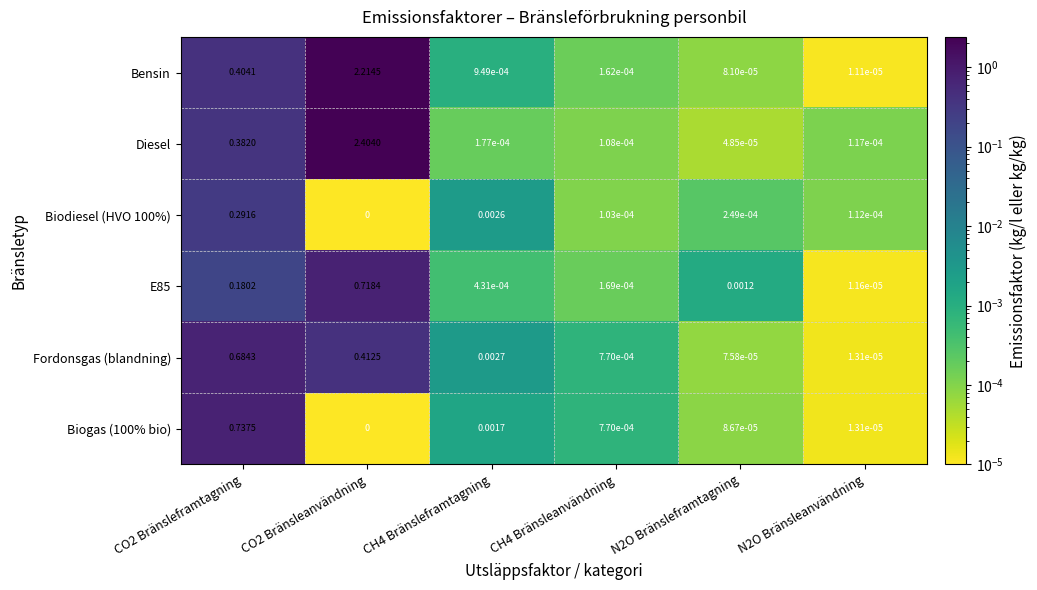

Is the value of Biogas (100% bio) at CO2 Bränsleanvändning greater than the value of Bensin at CO2 Bränsleframtagning?

No